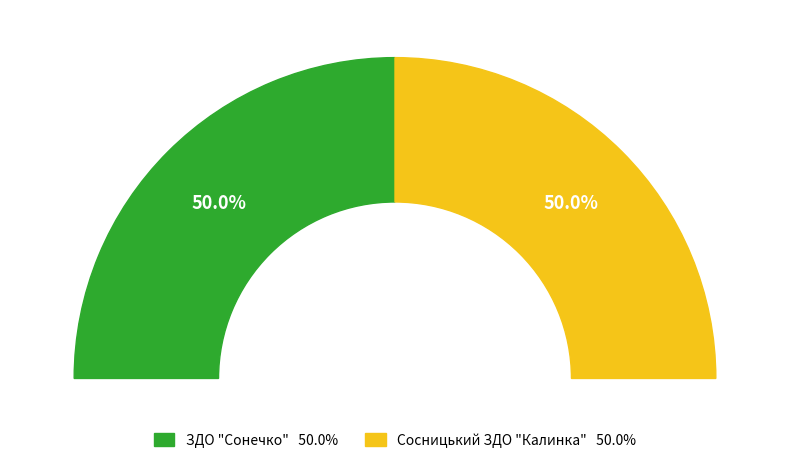

True or false: Сосницький ЗДО "Калинка" accounts for 42% of the total.

False